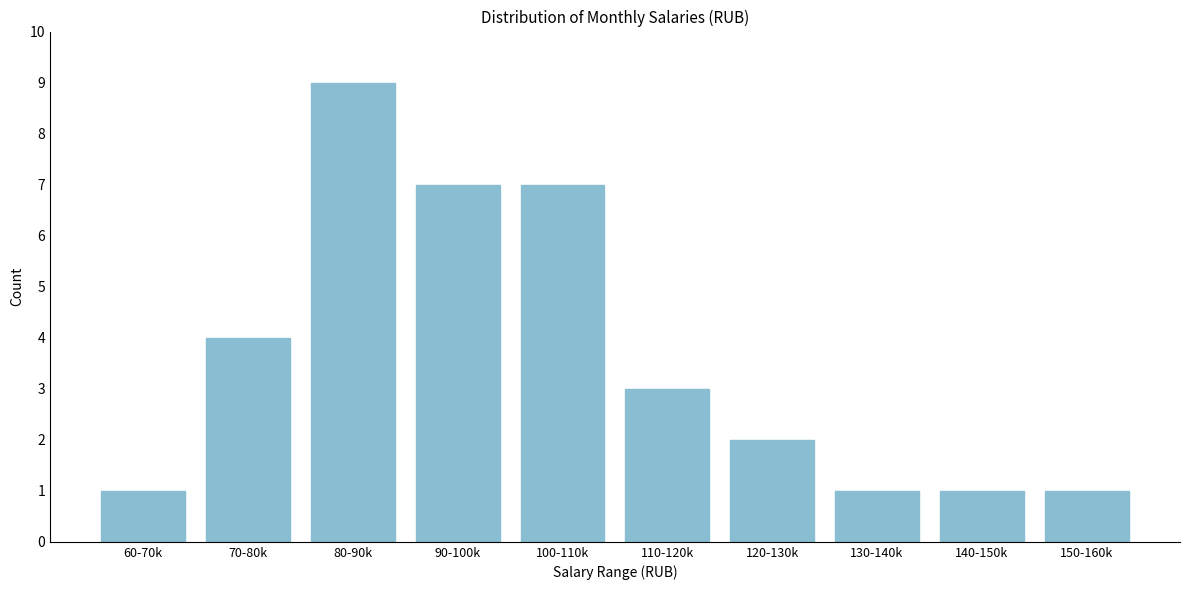

Reading right to left, what are all the values shown in this chart?

150-160k=1	140-150k=1	130-140k=1	120-130k=2	110-120k=3	100-110k=7	90-100k=7	80-90k=9	70-80k=4	60-70k=1